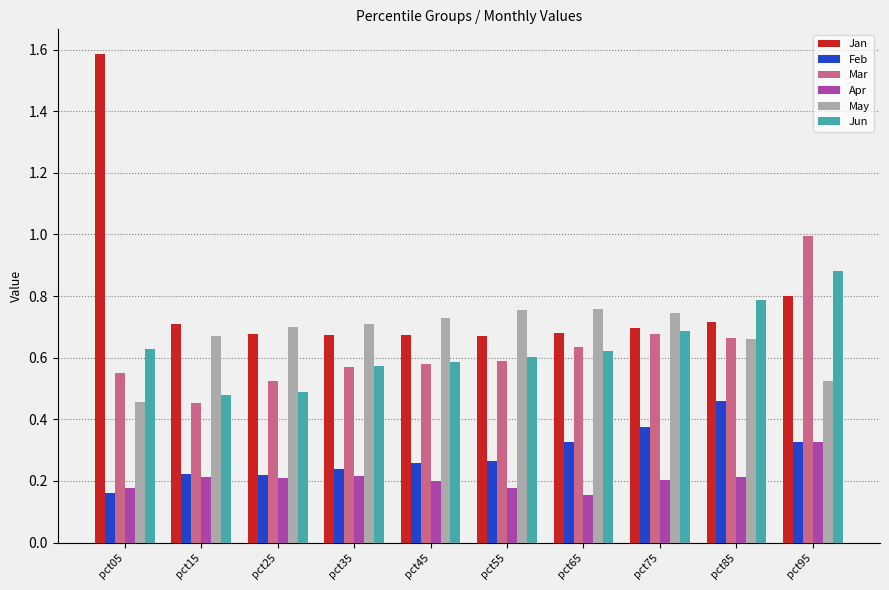

What are all the series names shown in the legend?

Jan, Feb, Mar, Apr, May, Jun